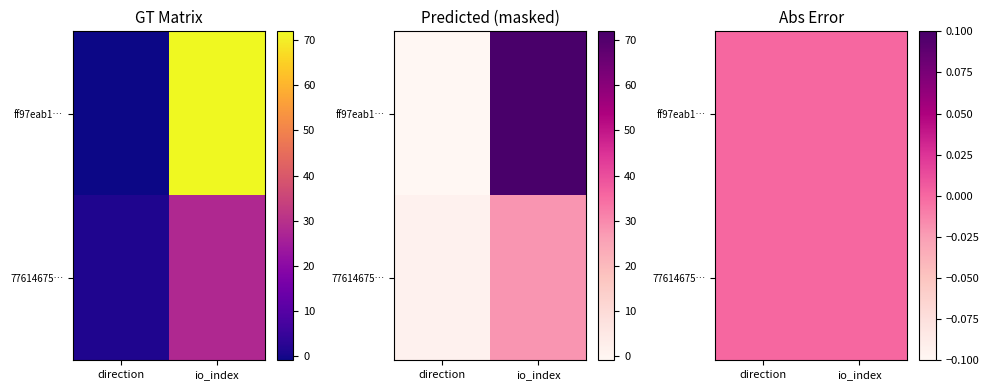

What is the average value of the 776146758cc476ee889944a165a42adac2502ff series?

14